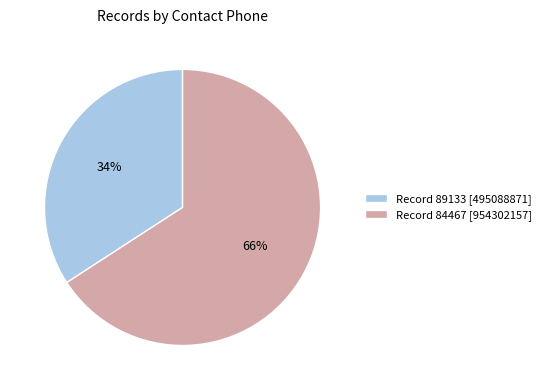

What is the smallest slice in the pie chart?

Record 89133 [495088871]